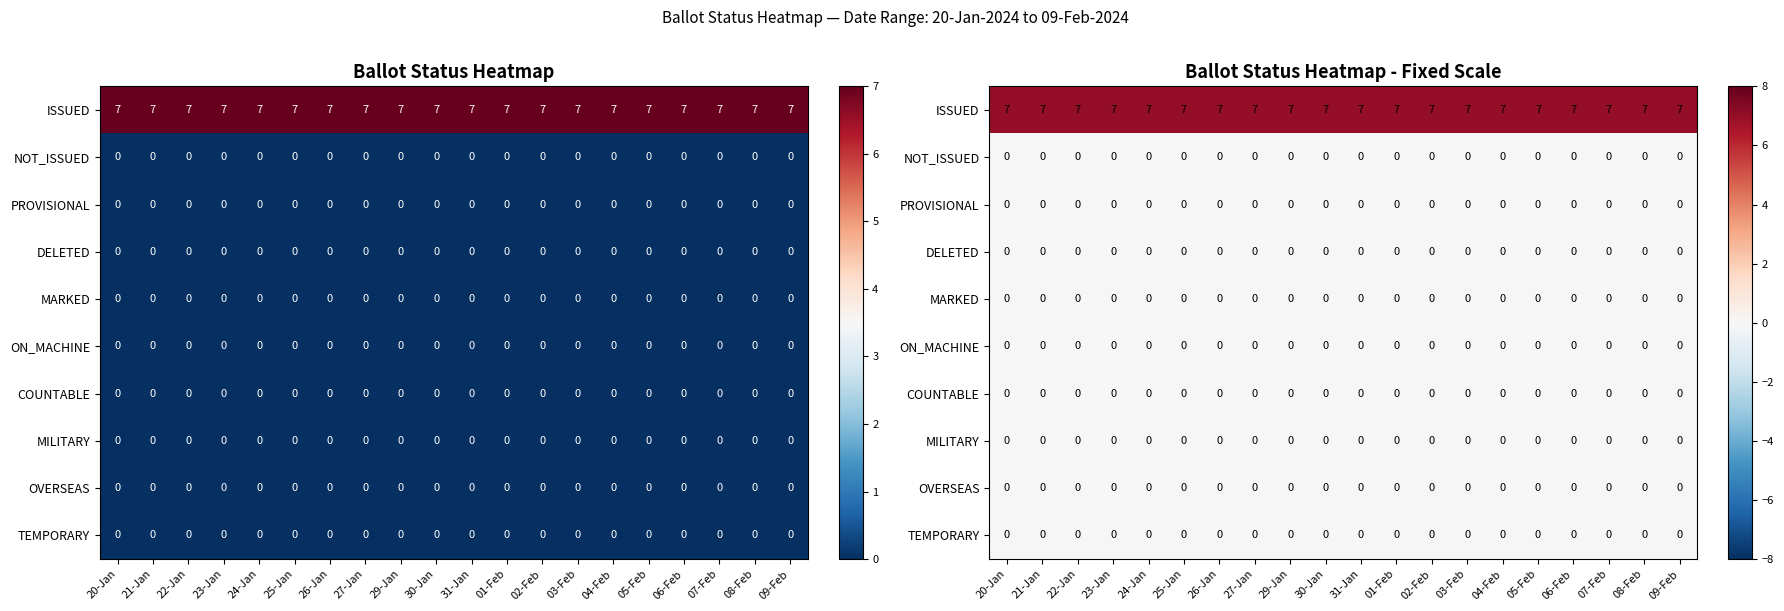

At which category does the chart reach its minimum across all series?

20-Jan